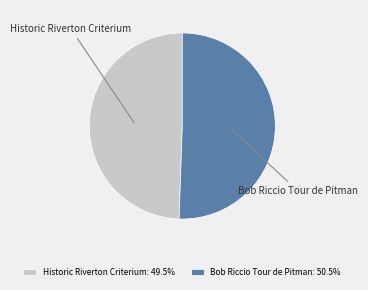

Is there any slice that represents more than half of the pie?

Yes